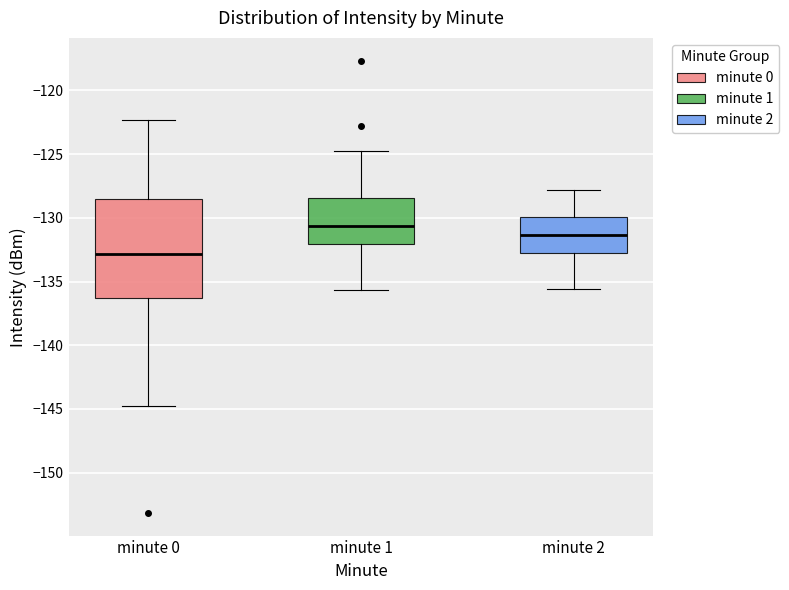

Reading left to right, transcribe this box plot: for each box, give where its median line is, the range the box spans, and where its two whiskers end, as read against the y-axis. The values are not printed on the chart, so give them approximately, as read against the axis.

minute 0: median -133.0, box -136.5 to -128.5, whiskers -145.0 to -122.5
minute 1: median -130.5, box -132.0 to -128.5, whiskers -135.5 to -124.5
minute 2: median -131.5, box -133.0 to -130.0, whiskers -135.5 to -128.0